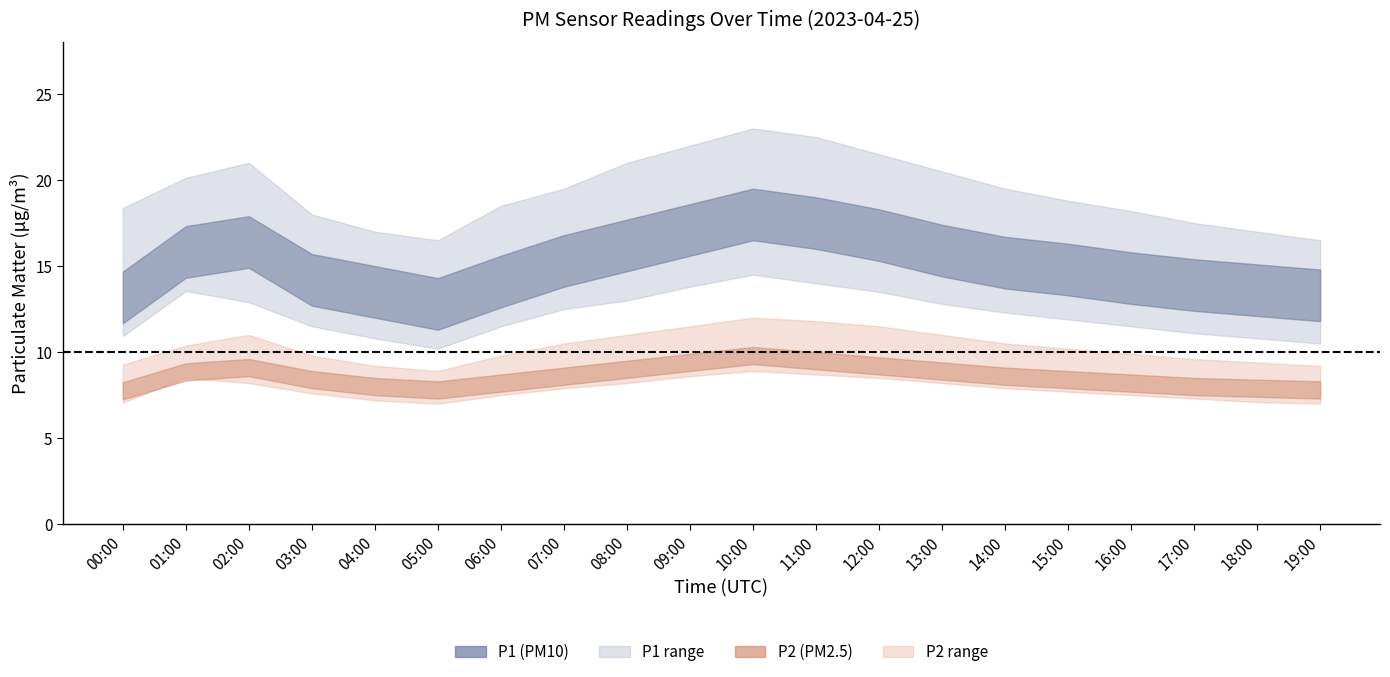

Which series has the largest total across all categories?

P1_upper